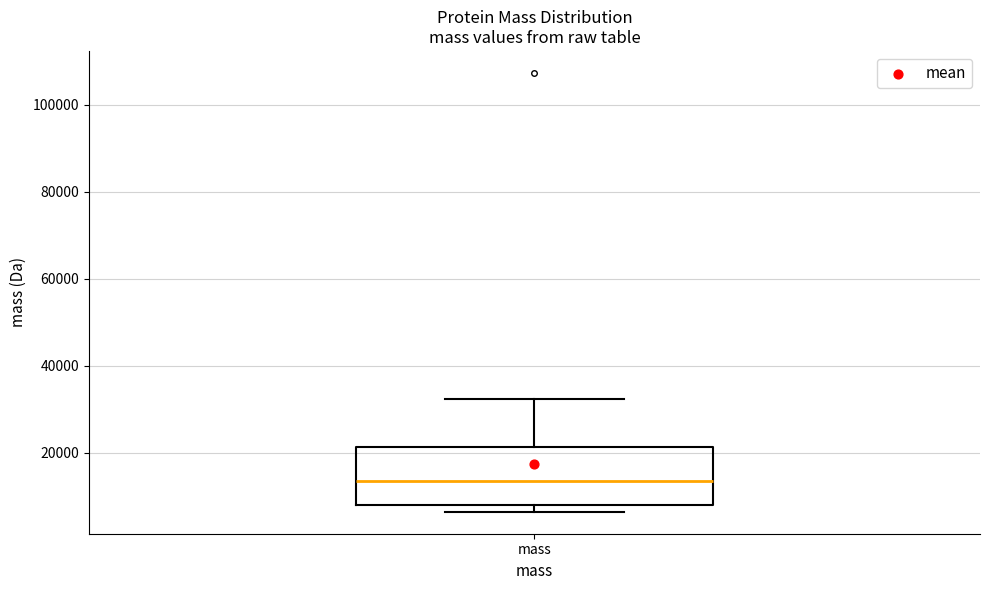

Where does the median line of the box for mass sit on the y-axis? The values are not printed on the chart, so give them approximately, as read against the axis.

14000